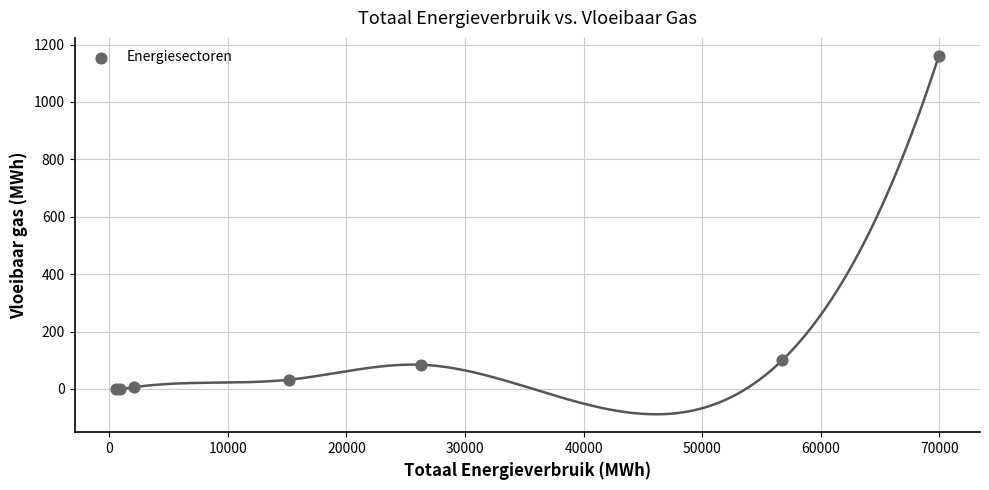

What Y value in the scatter plot is closest to 580?

100.3